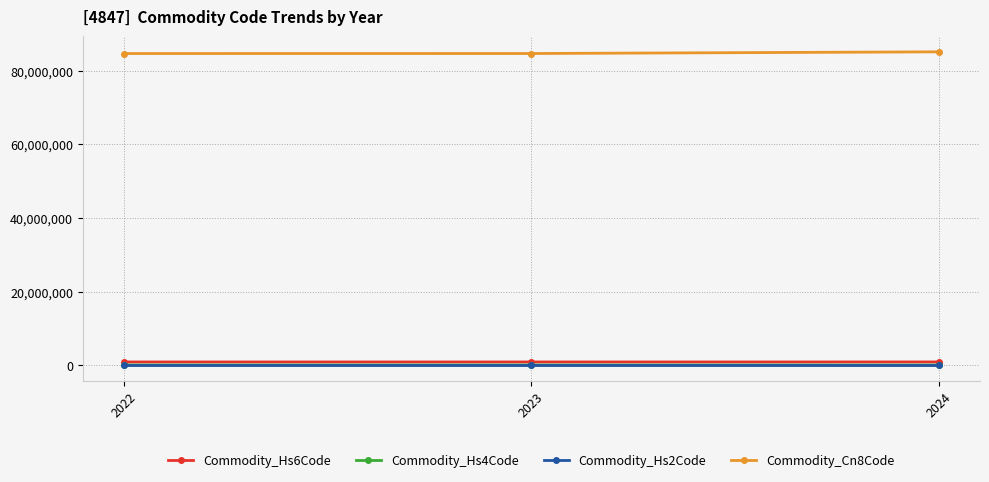

Which series has the largest total across all categories?

Commodity_Cn8Code